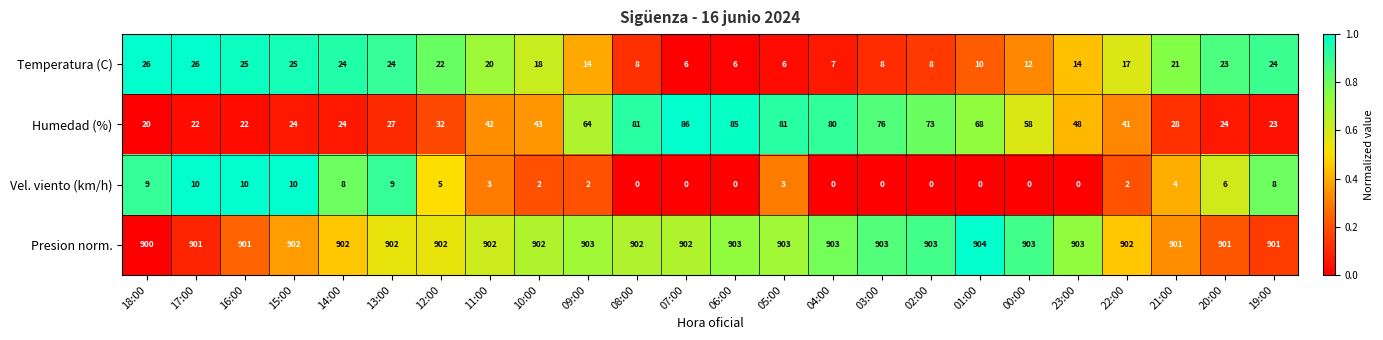

How many series are shown in this chart?

4